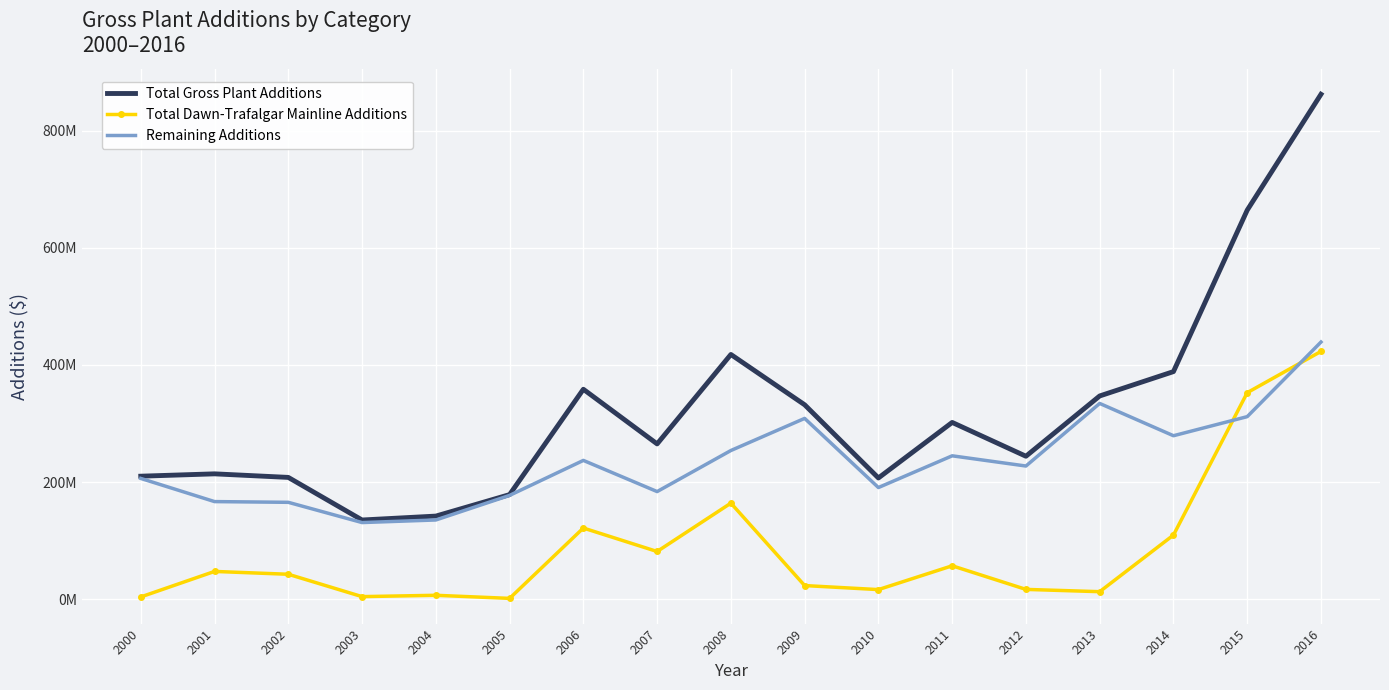

What is the value of the Remaining Additions point at the 3rd from the left?

165377412